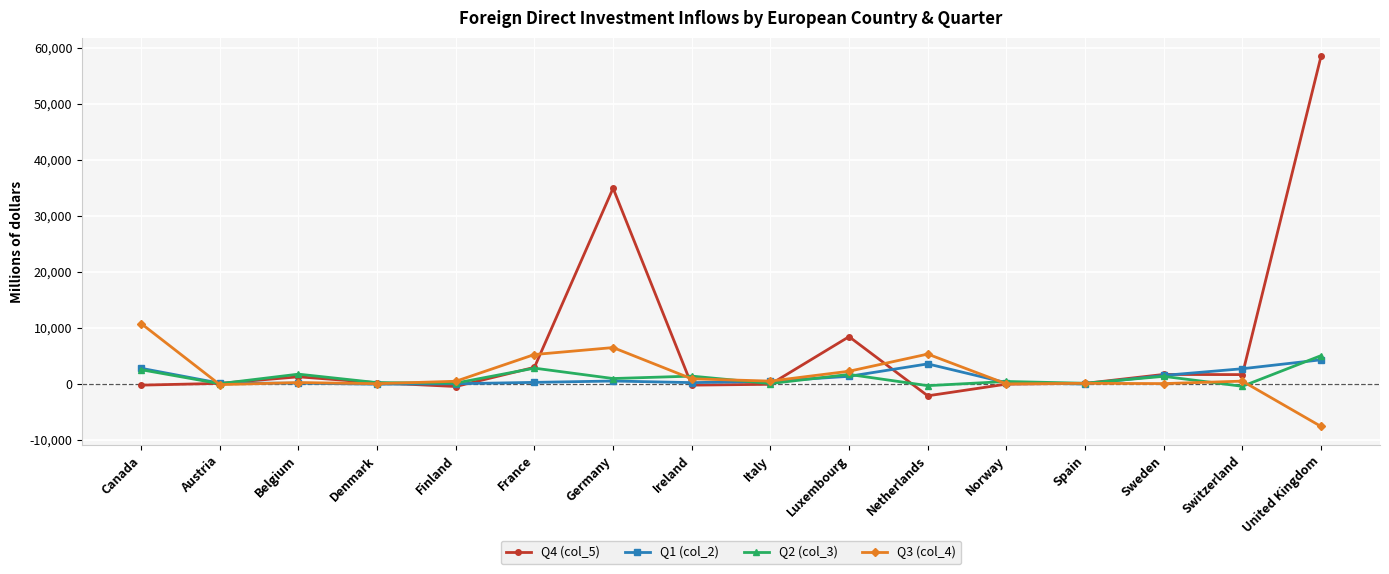

At which label is Q2 (col_3) closest to 2328?

Canada